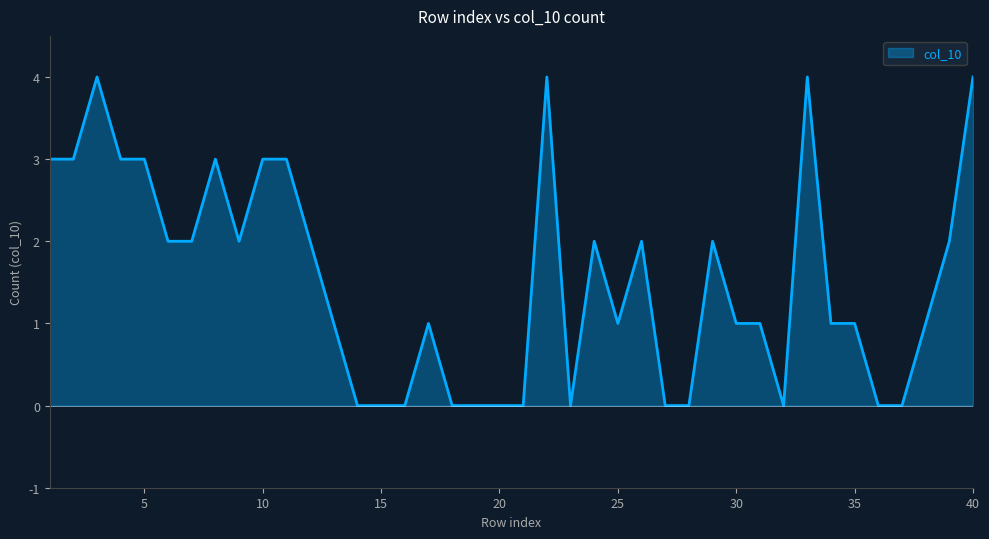

True or false: the data has more than 1 interior local peaks.

True